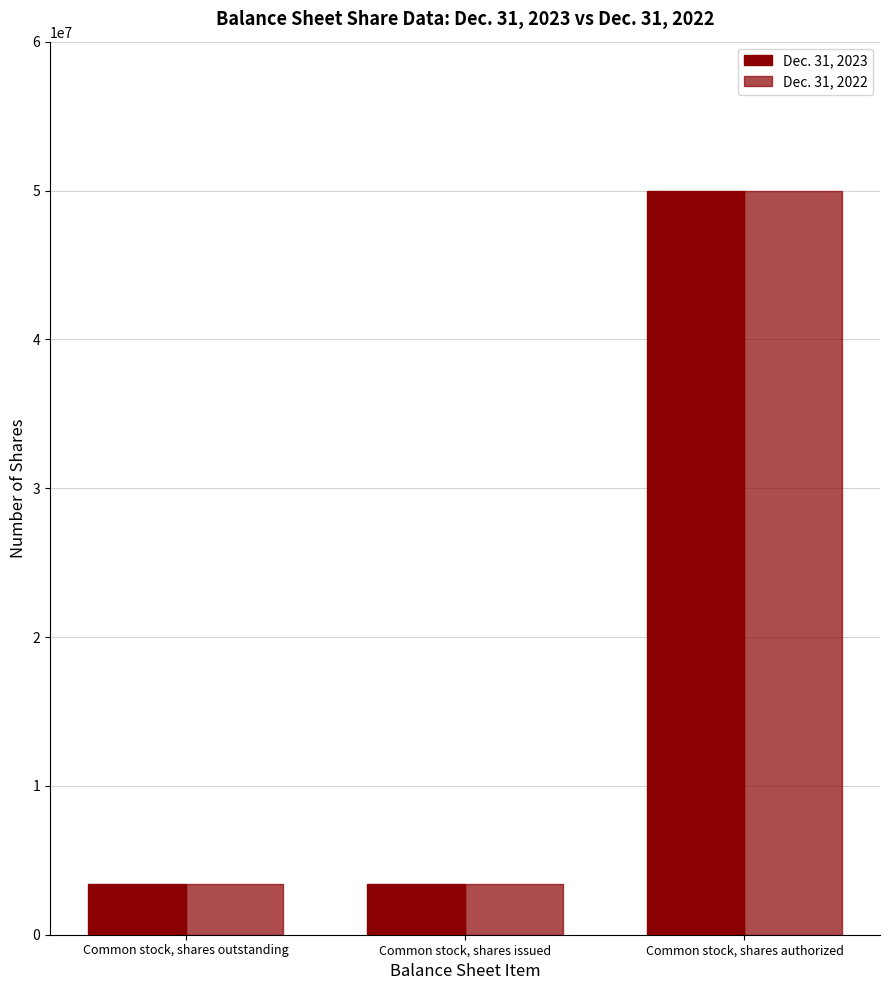

What is the sum of the Dec. 31, 2023 values at Common stock, shares authorized and Common stock, shares outstanding?

53405000